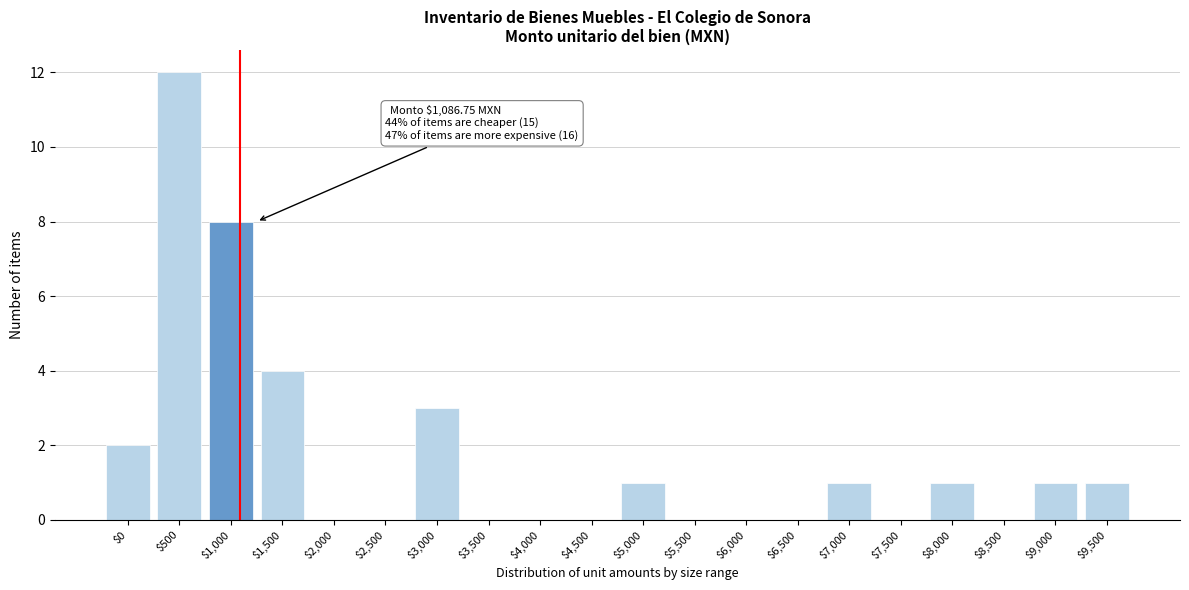

Which category has the highest value across all series?

$500